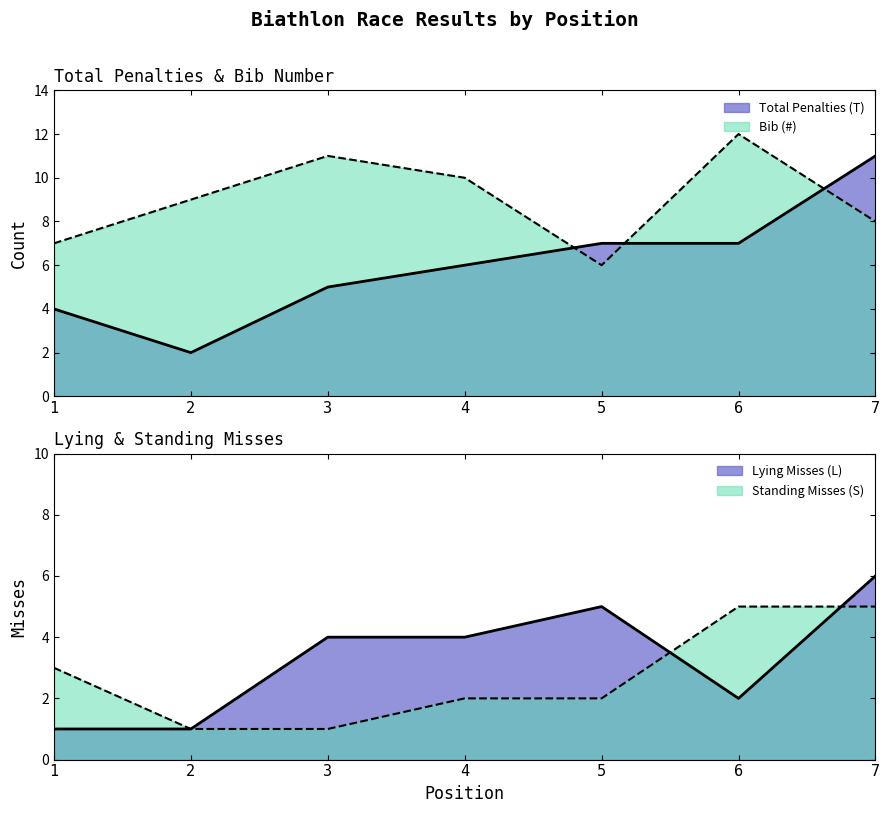

What is the value of the Bib (#) point at the 4th from the left?

10